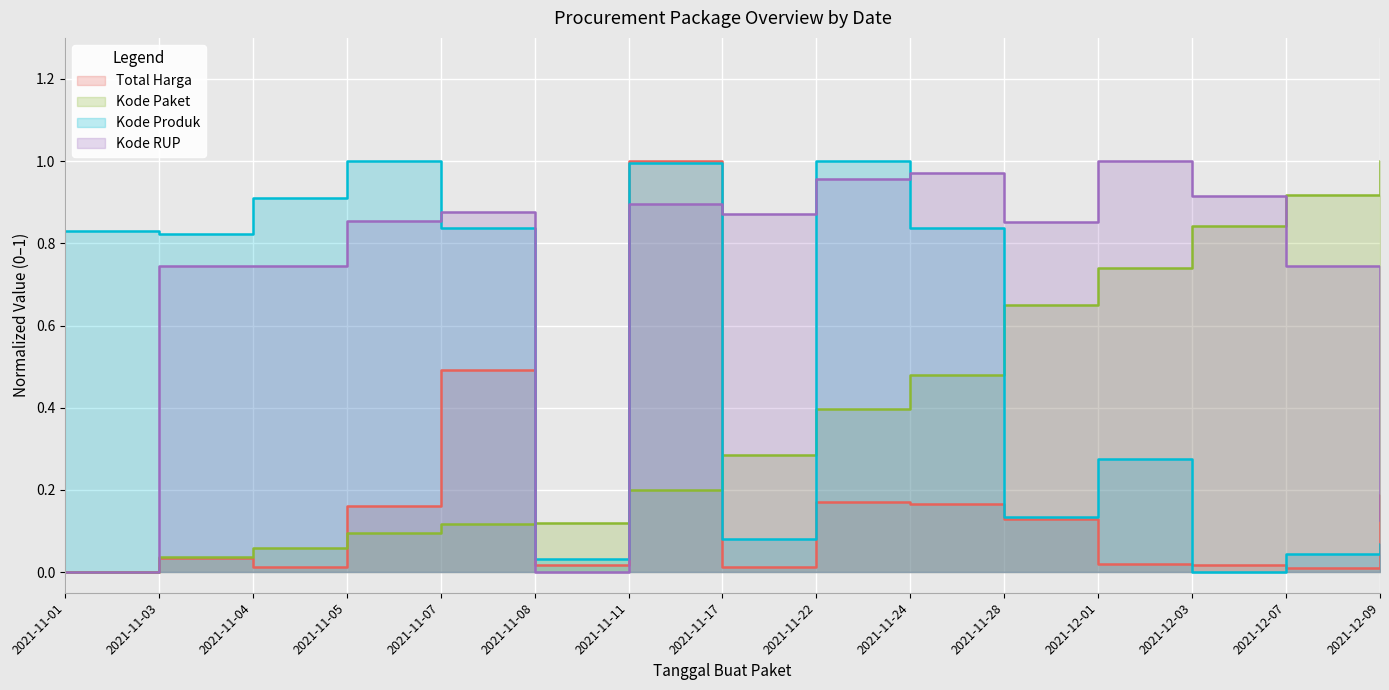

How many categories are shown in the chart?

15